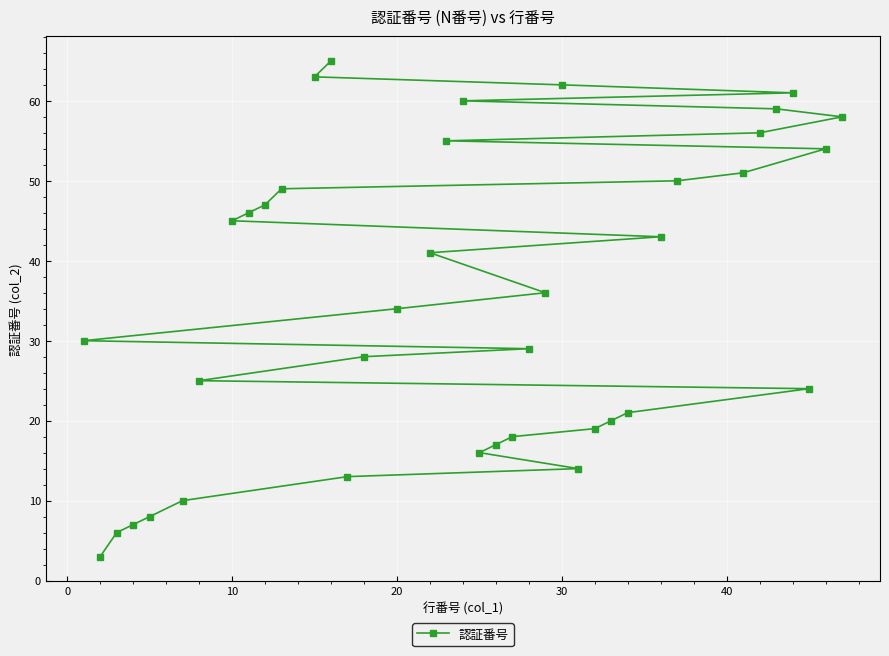

What is the minimum value shown in the chart?

3